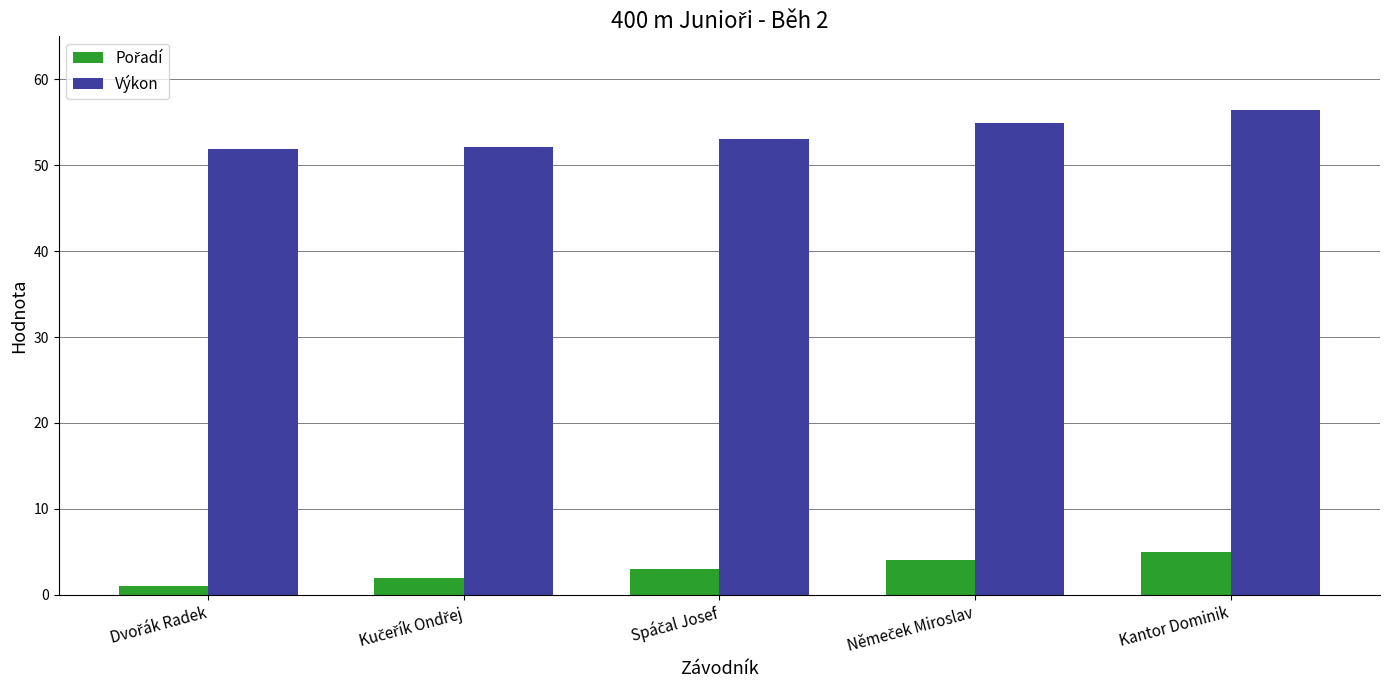

At which category is the sum across all series the highest?

Kantor Dominik